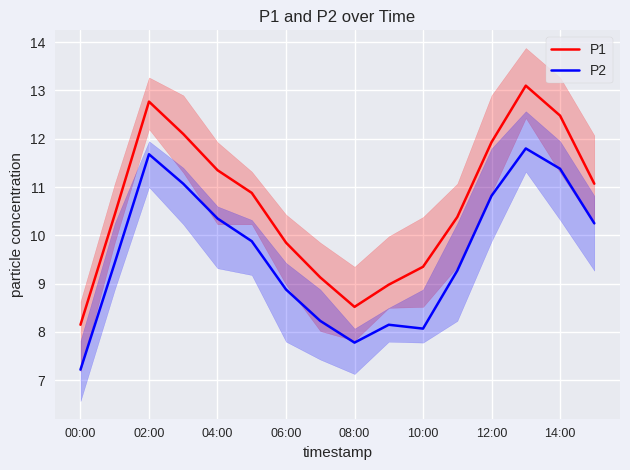

True or false: P2 has a value of 14.1 at 9.

False